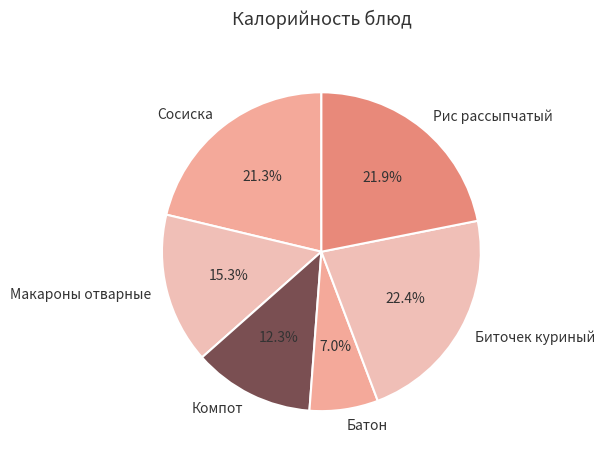

Approximately how many times larger is the value at Компот compared to Батон?

1.8